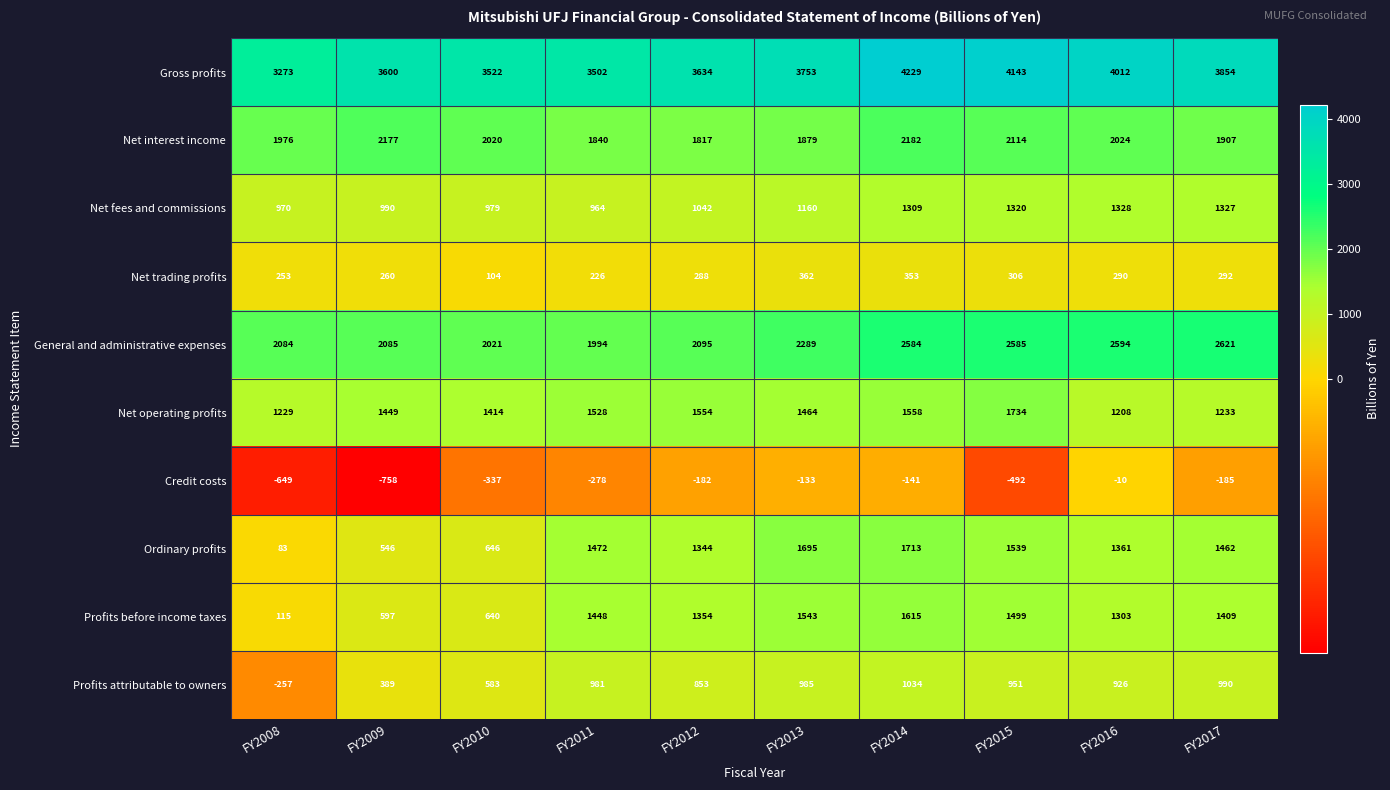

At which category is the sum across all series the highest?

FY2014